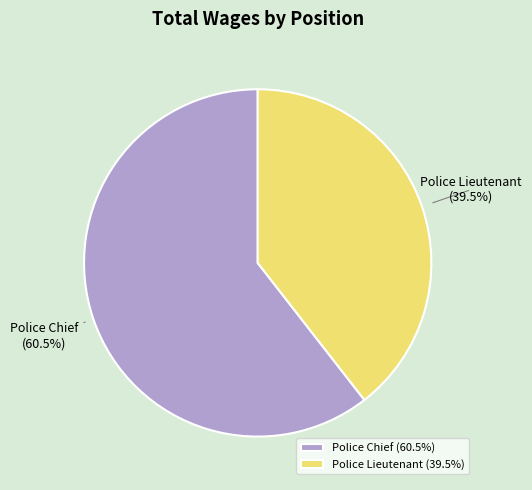

To the nearest percent, what is the combined percentage of Police Lieutenant and Police Chief?

100%